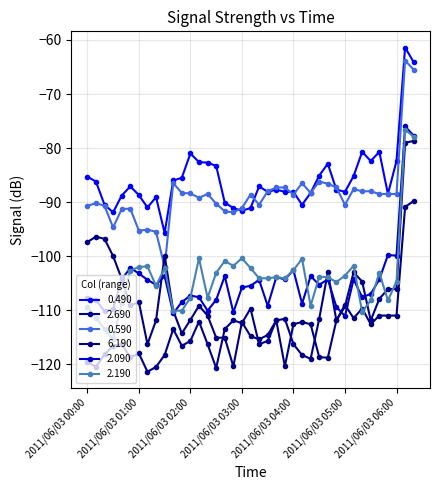

Does the chart have visible grid lines?

Yes